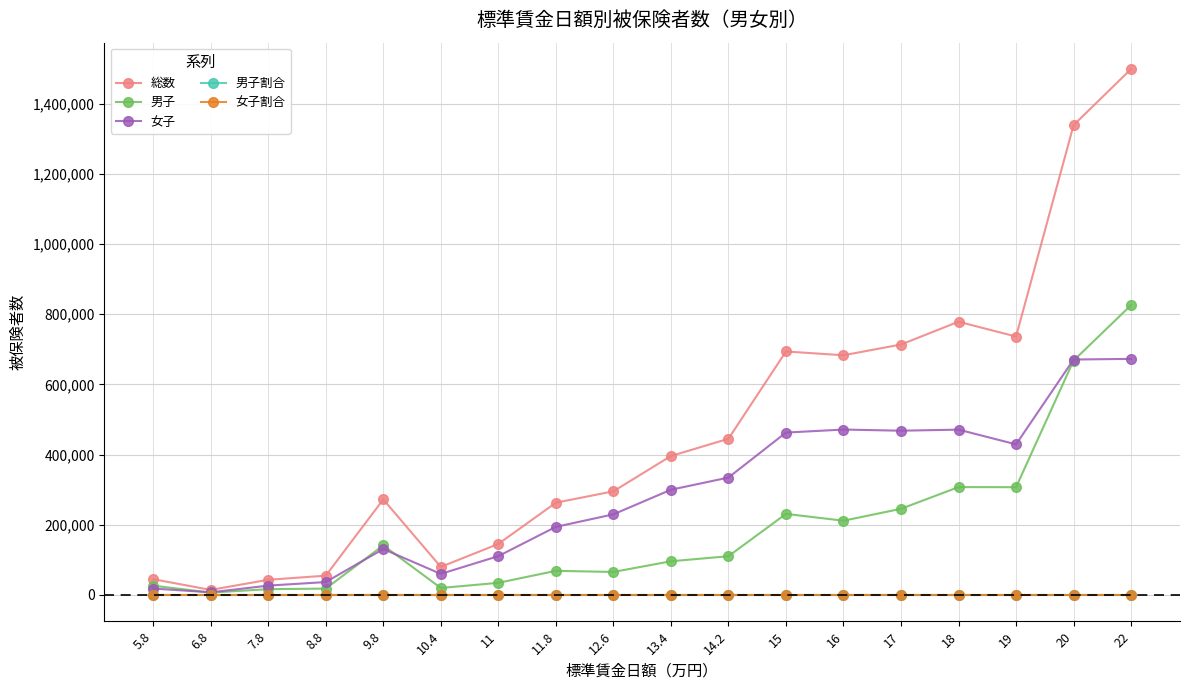

Between 9.8 and 10.4, which series saw the biggest shift?

総数